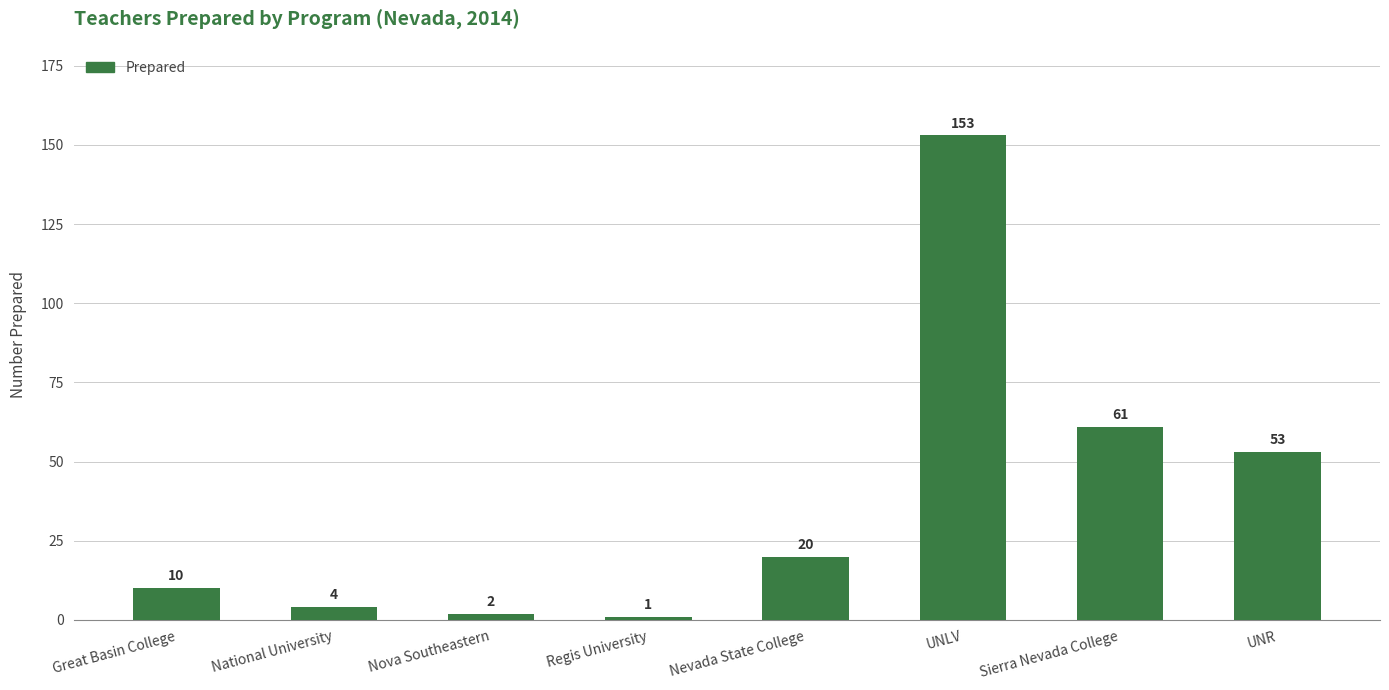

What is the label of the 5th bar from the right?

Regis University